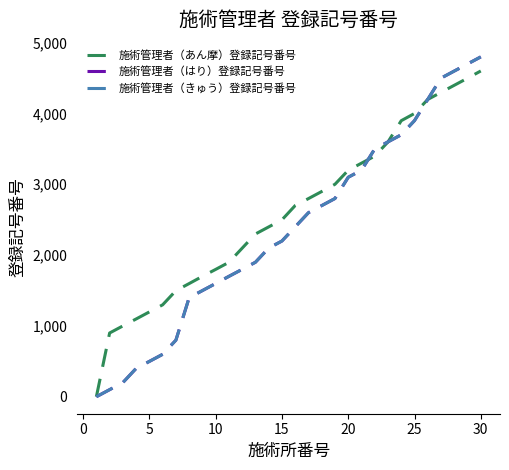

Does the chart have visible grid lines?

No